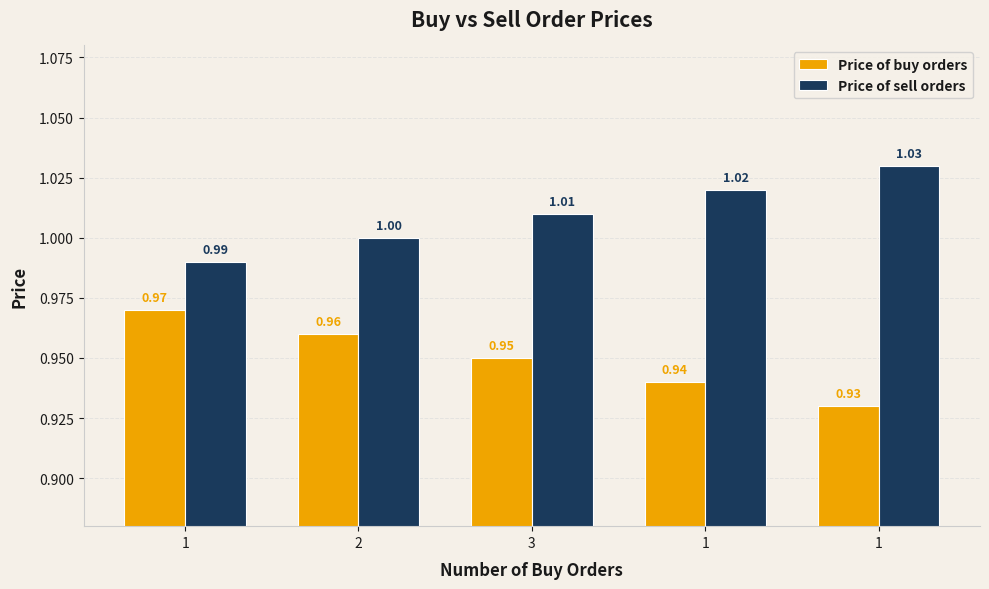

How many categories are shown in the chart?

5